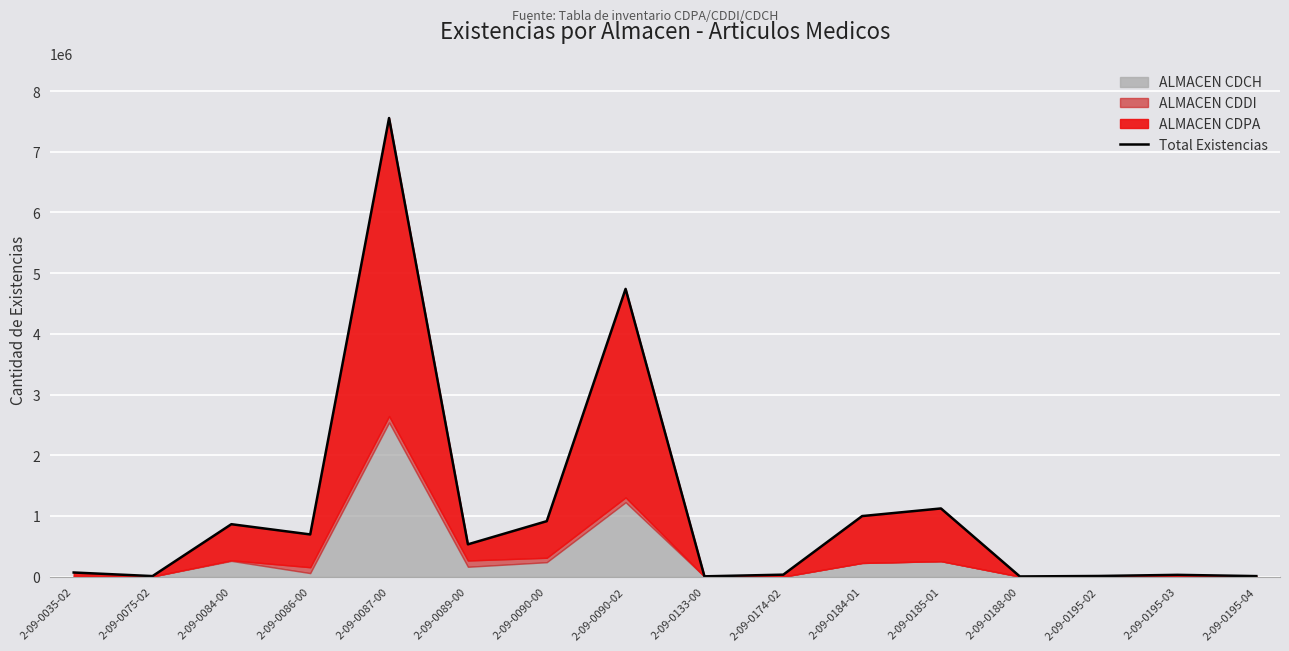

Reading right to left, transcribe all the data shown in this chart.

2-09-0195-04=9100	2-09-0195-03=29710	2-09-0195-02=10935	2-09-0188-00=3428	2-09-0185-01=1123655	2-09-0184-01=998180	2-09-0174-02=32760	2-09-0133-00=5222	2-09-0090-02=4741000	2-09-0090-00=914100	2-09-0089-00=532500	2-09-0087-00=7556000	2-09-0086-00=695600	2-09-0084-00=864300	2-09-0075-02=9330	2-09-0035-02=68400